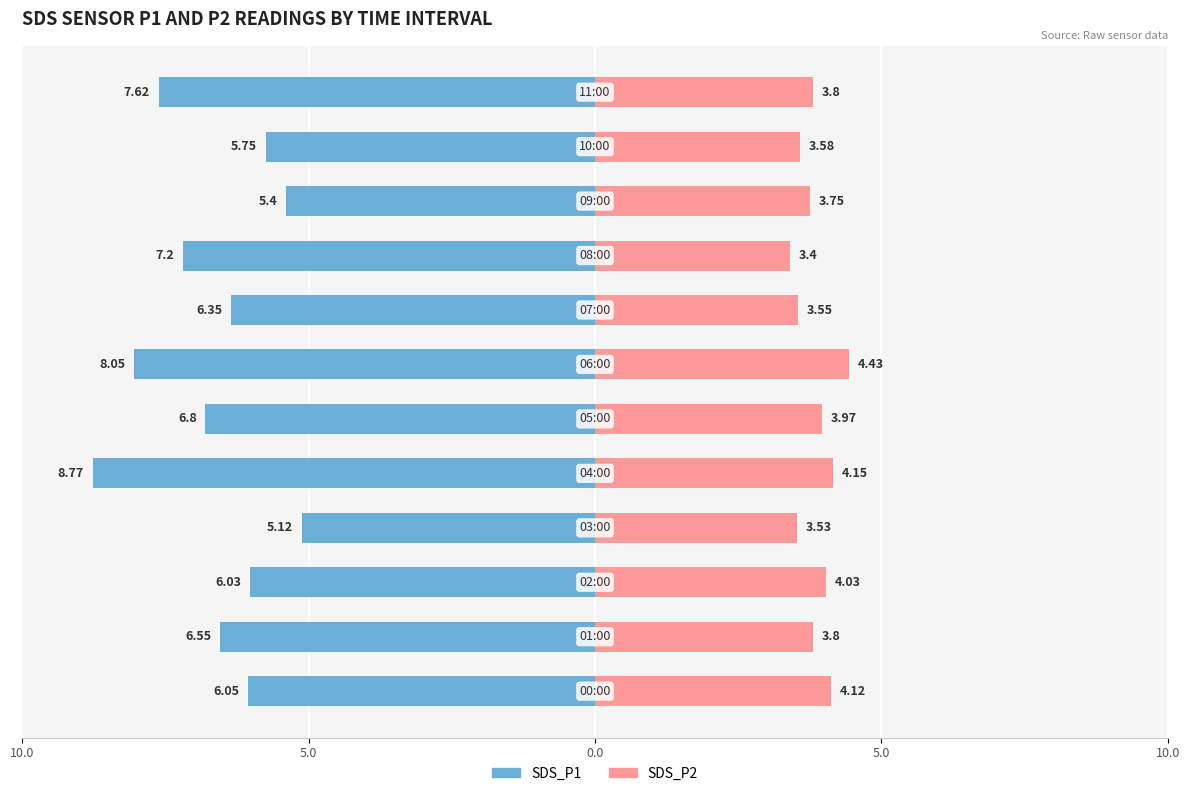

Count the number of data series in this chart.

2